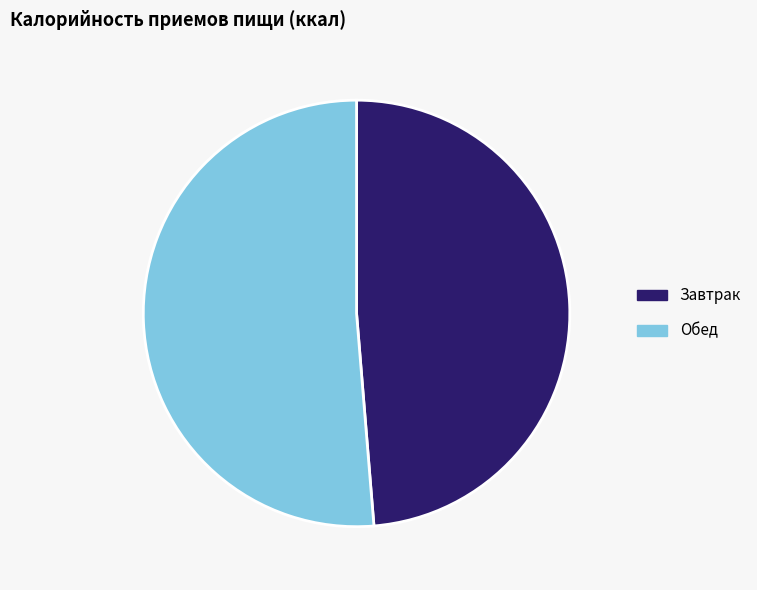

Which has a higher value, Завтрак or Обед?

Обед